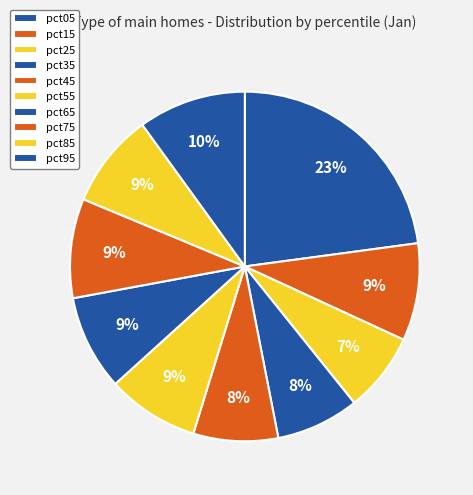

What percentage is the pct05 slice, to the nearest percent?

23%